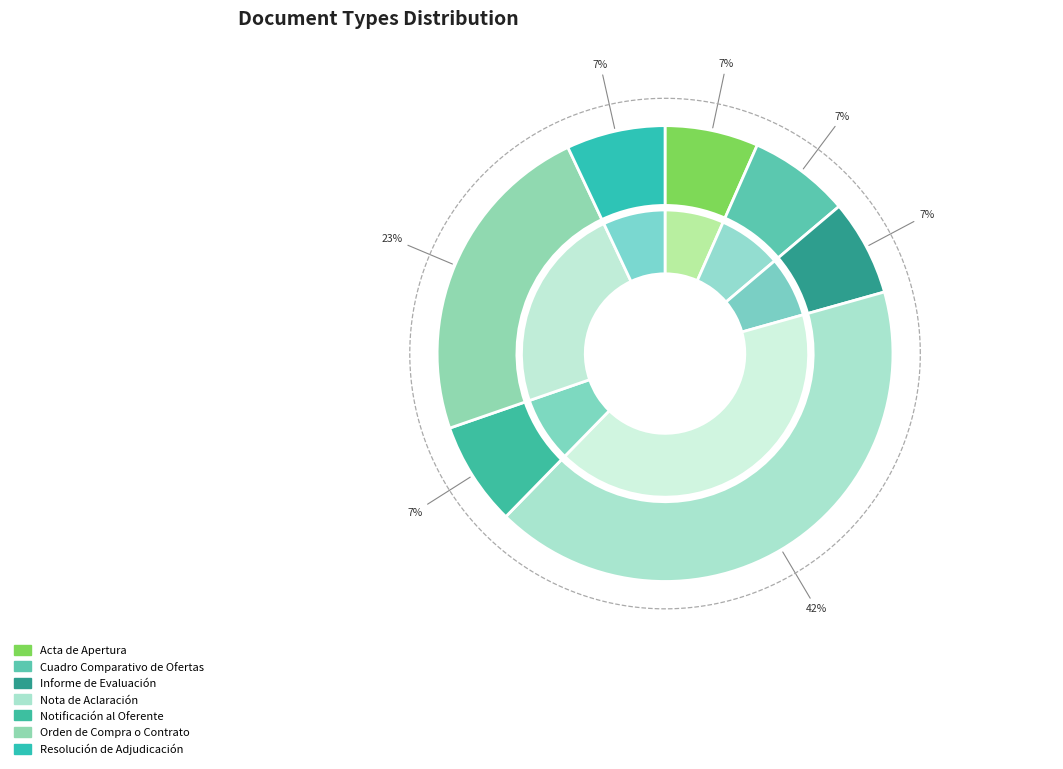

Which category has the biggest portion of the pie?

Nota de Aclaración